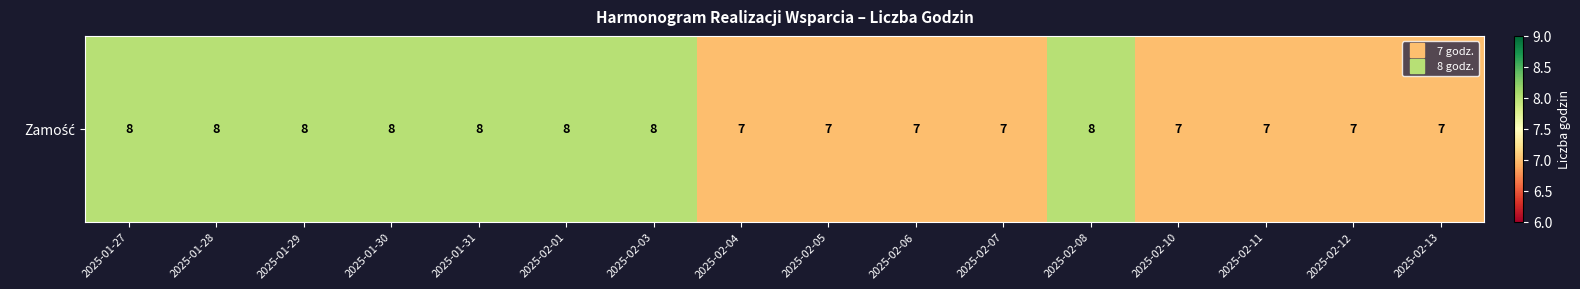

The value at 2025-01-29 is 12. True or false?

False